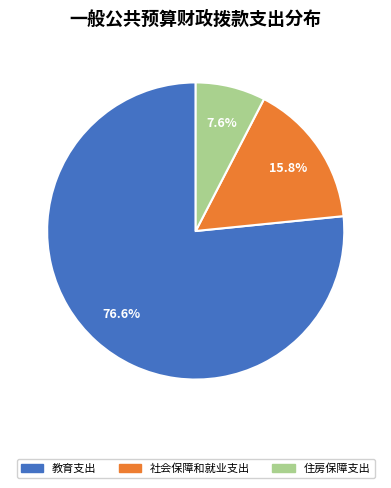

Which has a higher value, 社会保障和就业支出 or 教育支出?

教育支出